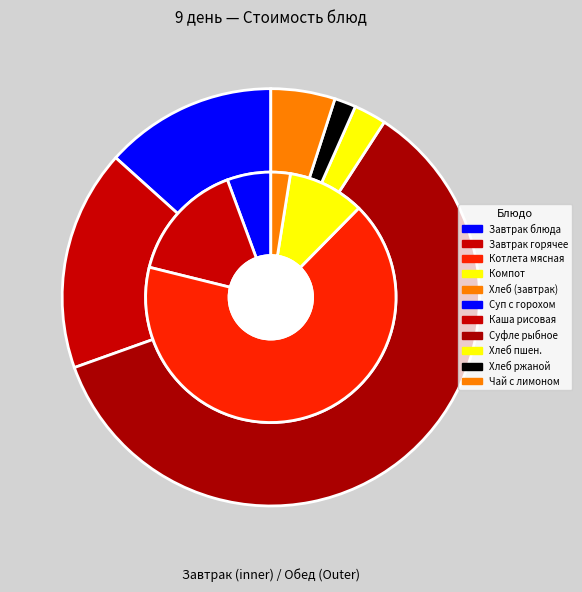

Count the number of slices in the pie.

11